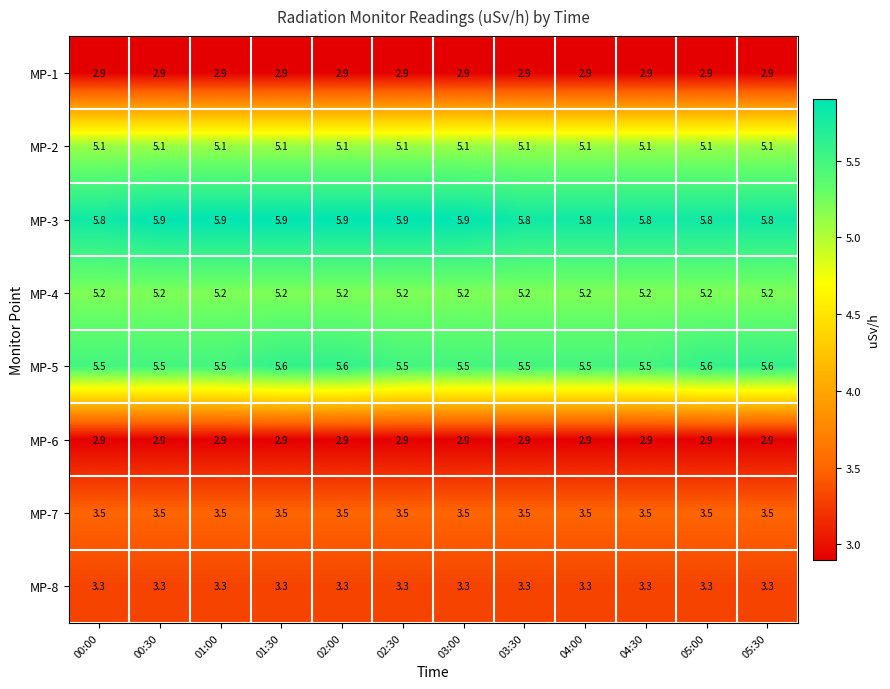

What is the minimum value shown in the chart?

2.9